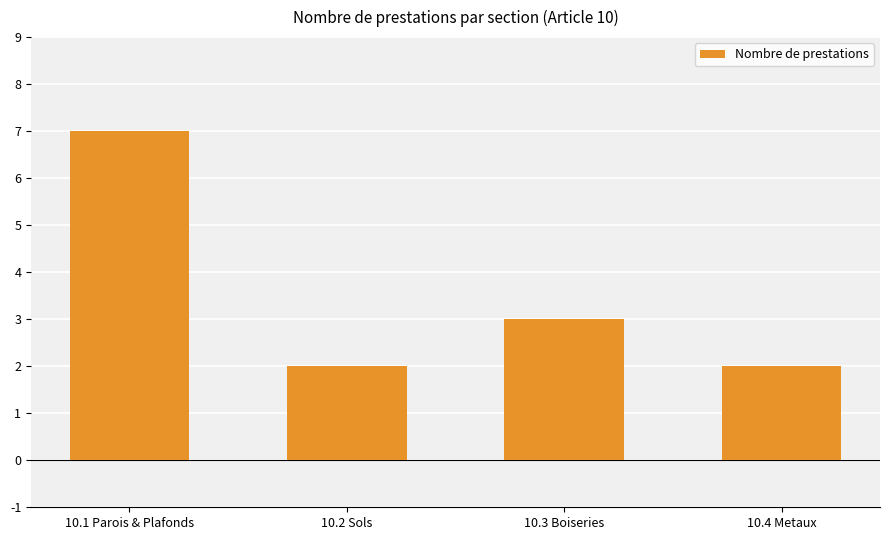

The chart shows a value of 3 at 10.2 Sols. True or false?

False